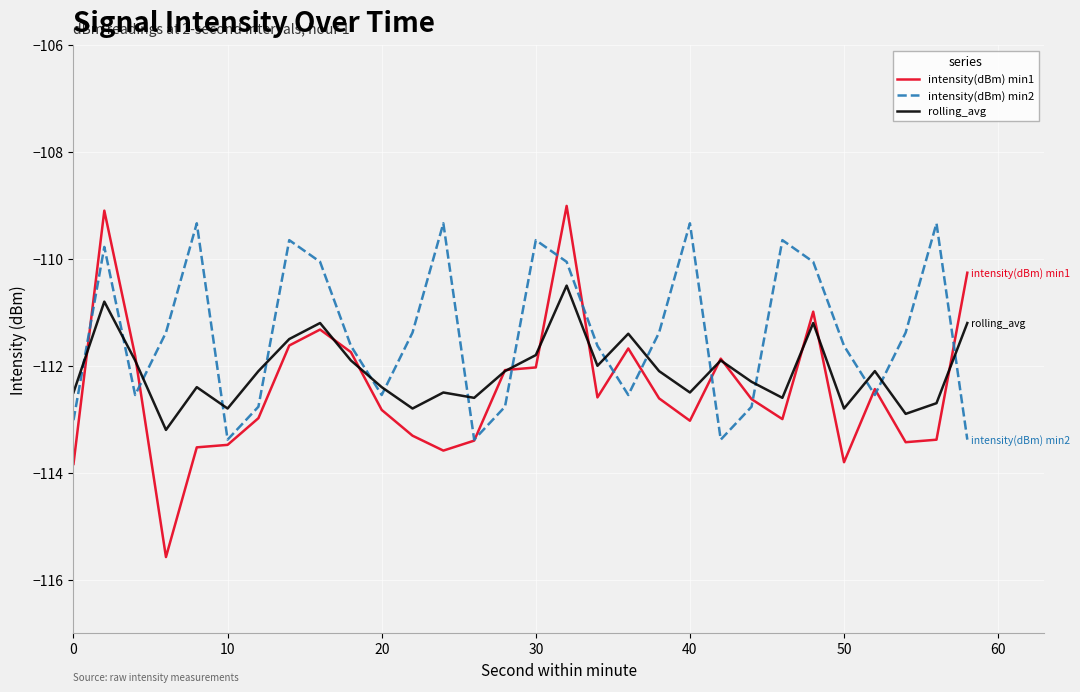

True or false: intensity(dBm) min2 and rolling_avg intersect in this chart.

True